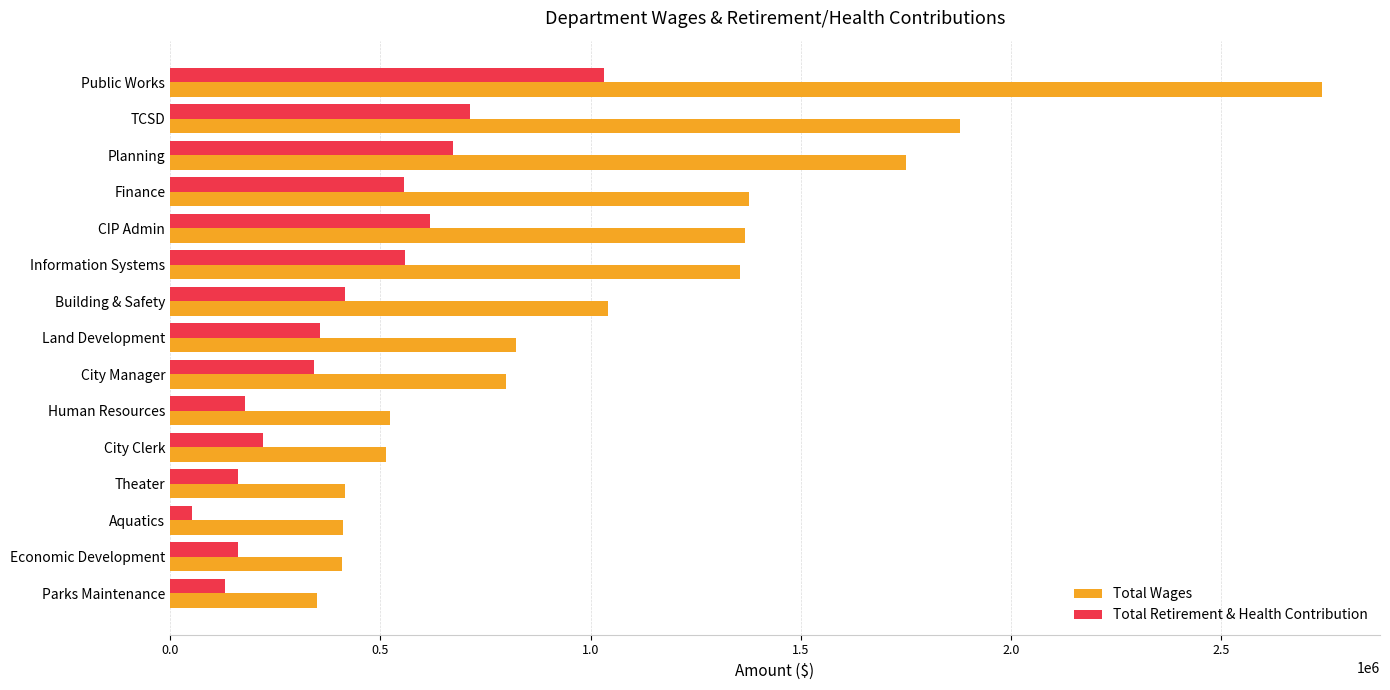

What value does the Total Retirement & Health Contribution series have at Finance?

555876